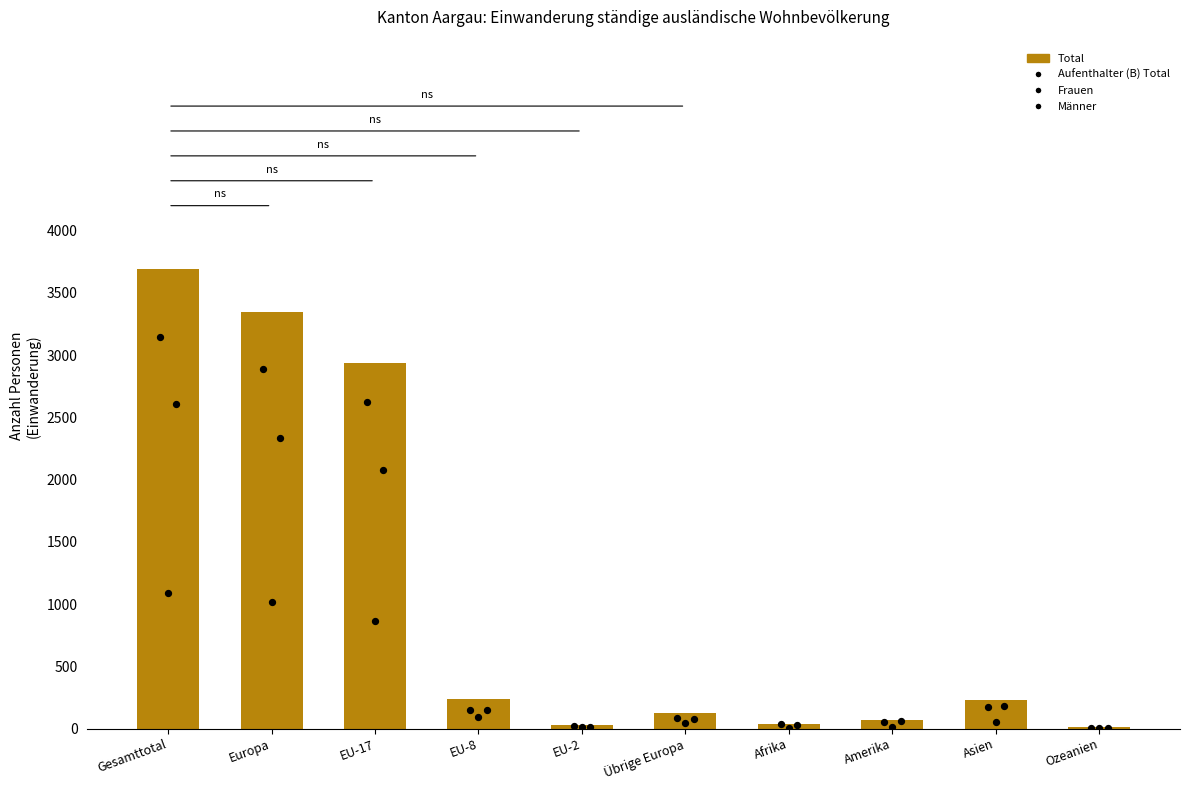

Is the value of Total at EU-8 greater than the value of Aufenthalter (B) Total at Amerika?

Yes